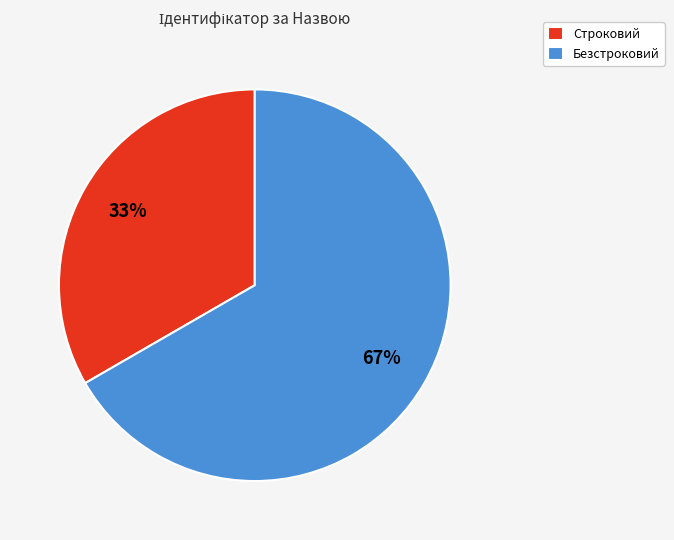

What is the smallest slice in the pie chart?

Строковий